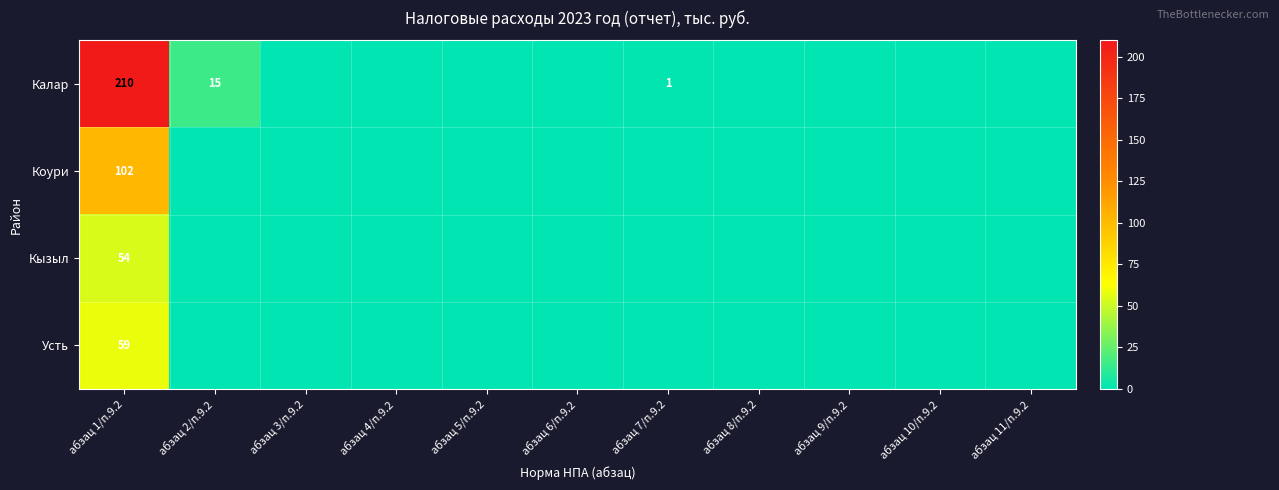

At which category is the sum across all series the highest?

абзац 1/п.9.2